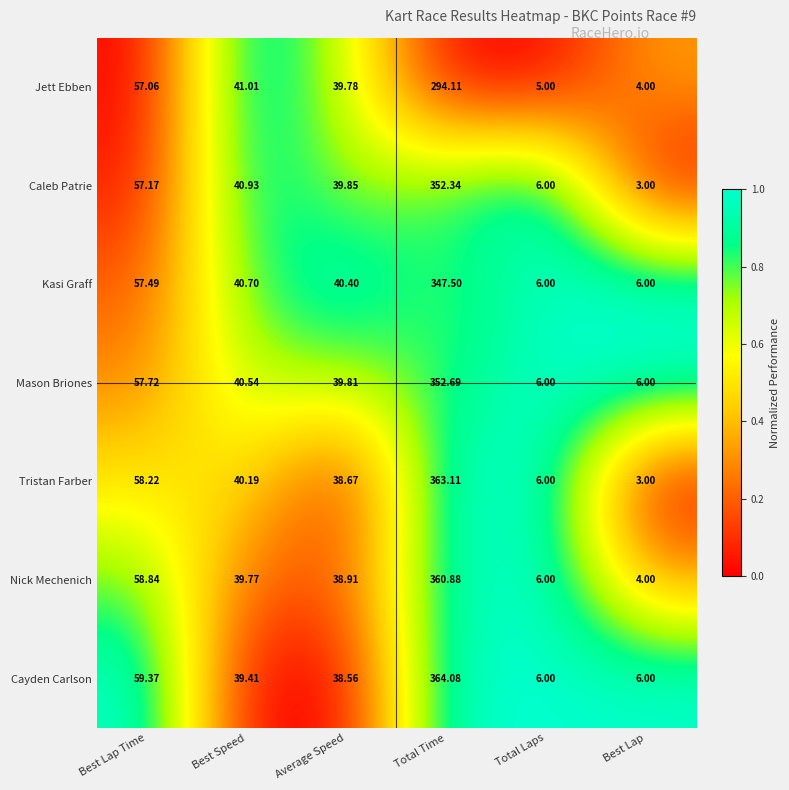

What is the difference between the highest and lowest values at Average Speed?

1.8